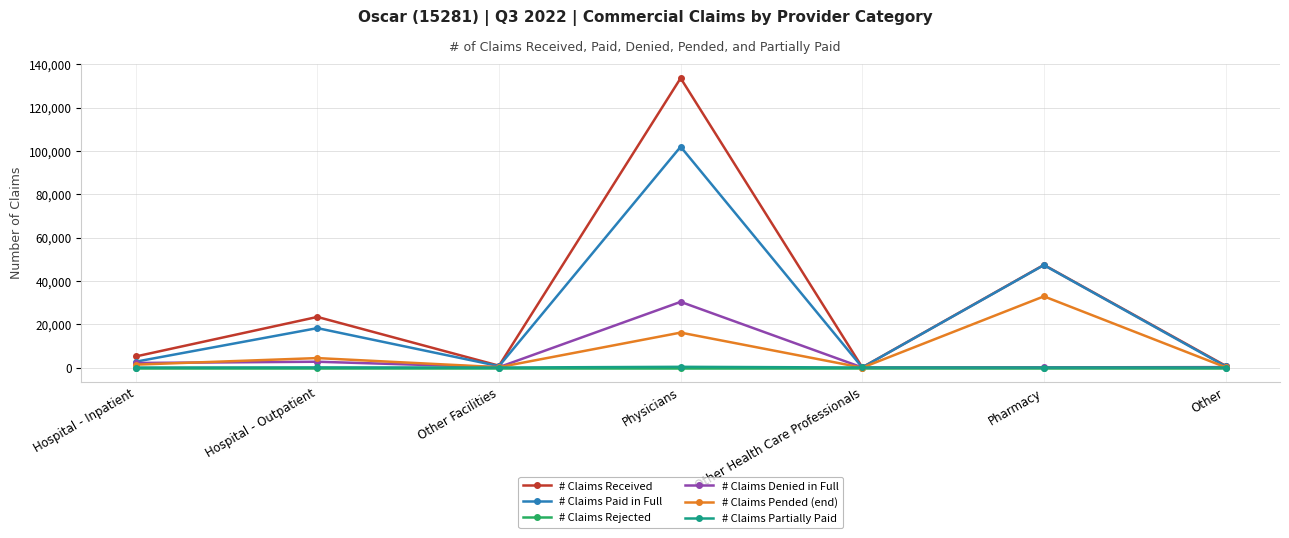

What is the sum of all # Claims Partially Paid values?

411